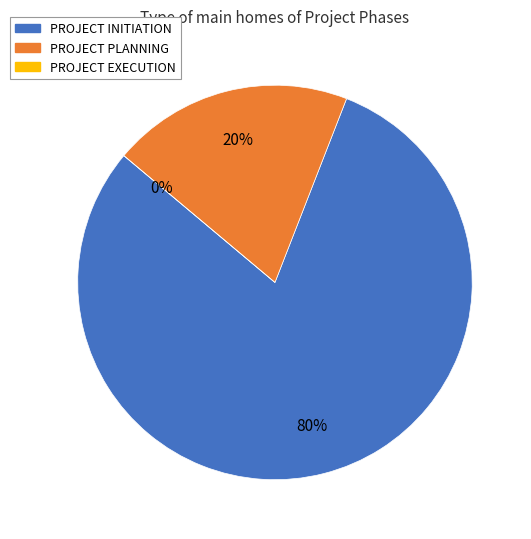

To the nearest percent, what is the average slice percentage?

33%